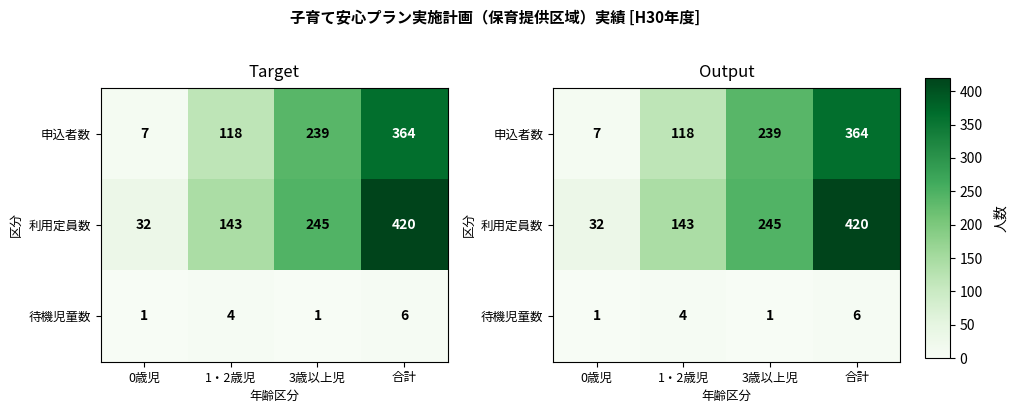

Which series changed the most between 0歳児 and 3歳以上児?

申込者数